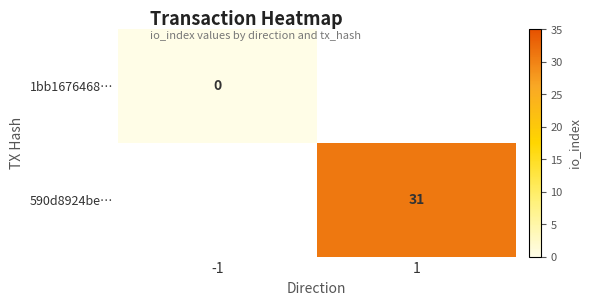

The 590d8924be… series shows 18 at 1. True or false?

False